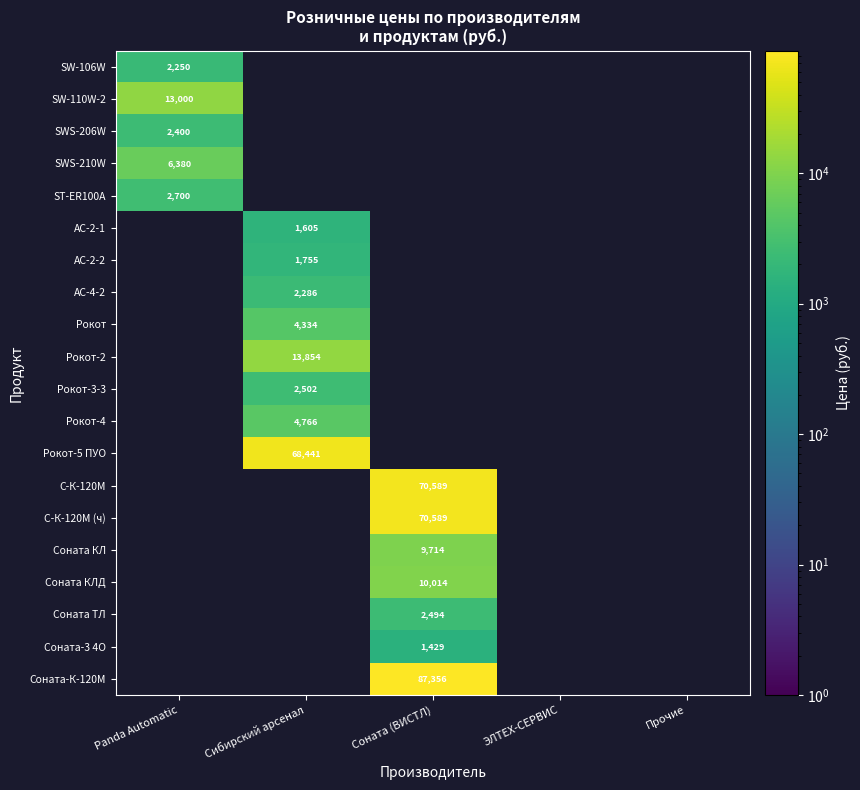

What is the average value of the Соната-3 4О series?

286